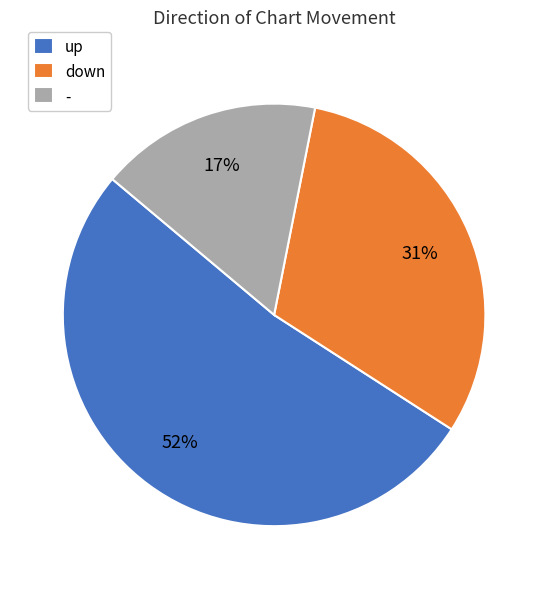

Is up the majority of the pie?

Yes